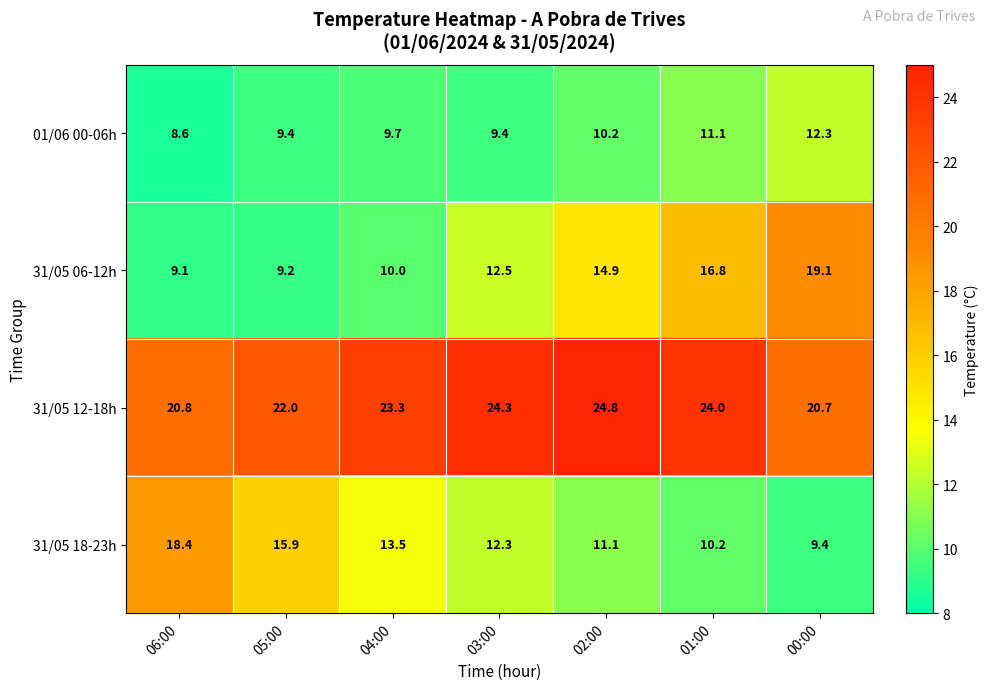

Count the number of data series in this chart.

4